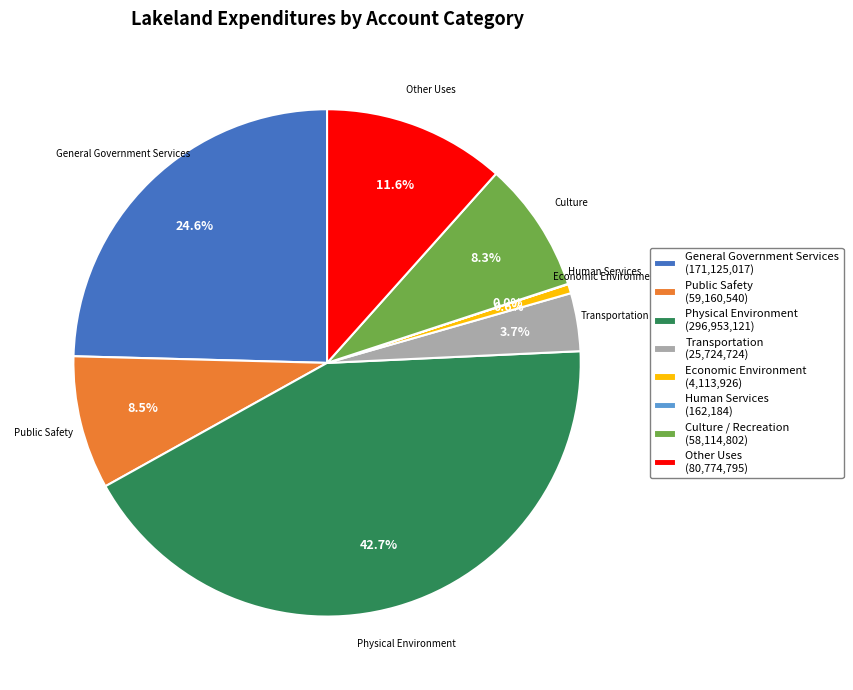

To the nearest percent, what percentage of the pie is General Government Services?

25%